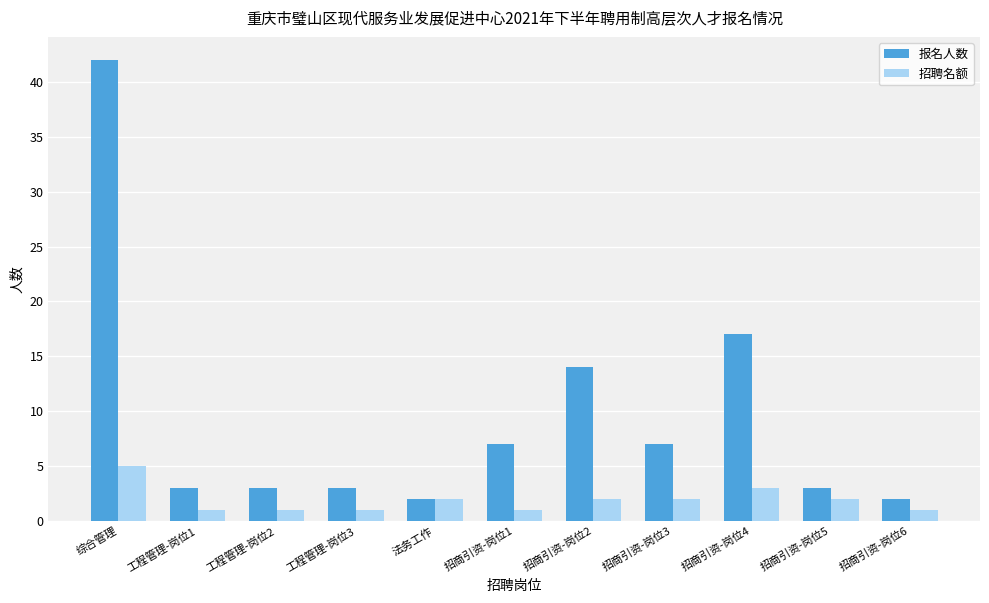

What is the difference between the highest and lowest values at 招商引资-岗位4?

14